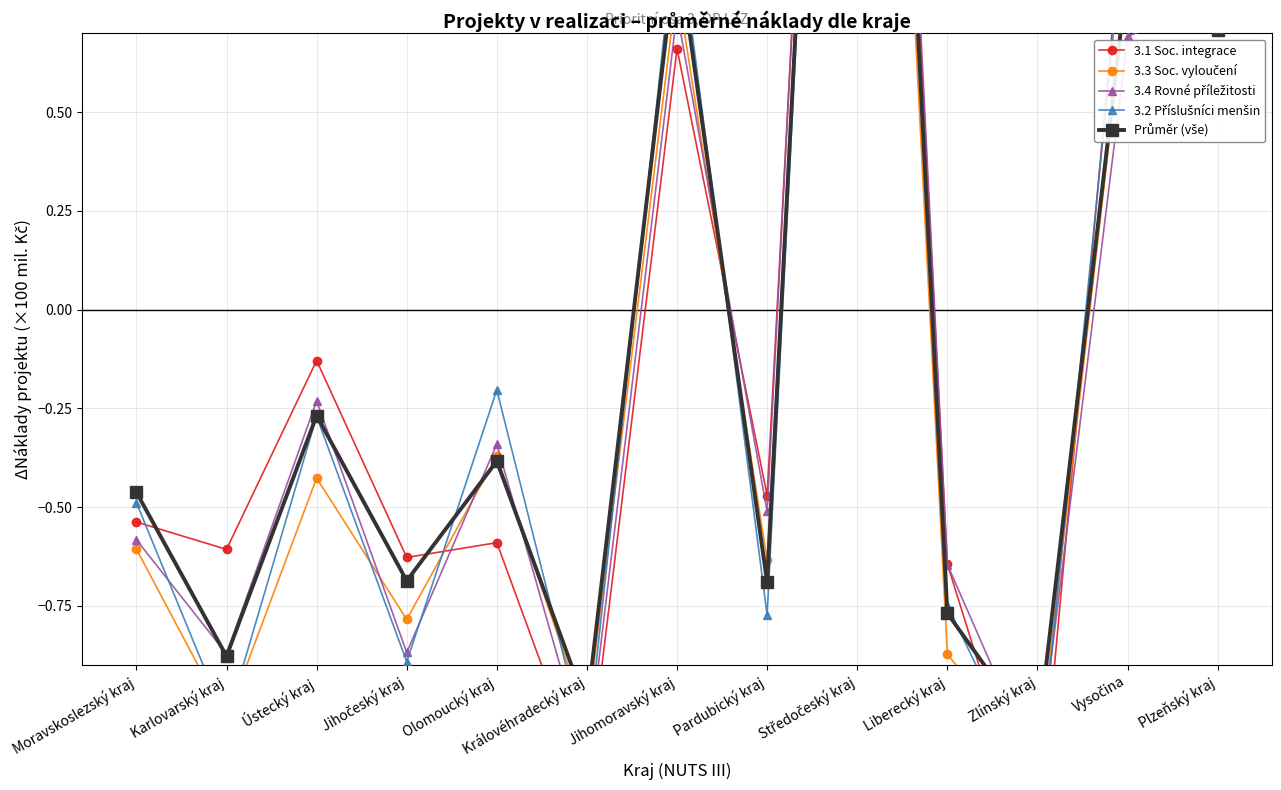

How many interior local valleys does the 3.3 Soc. vyloučení series have?

5